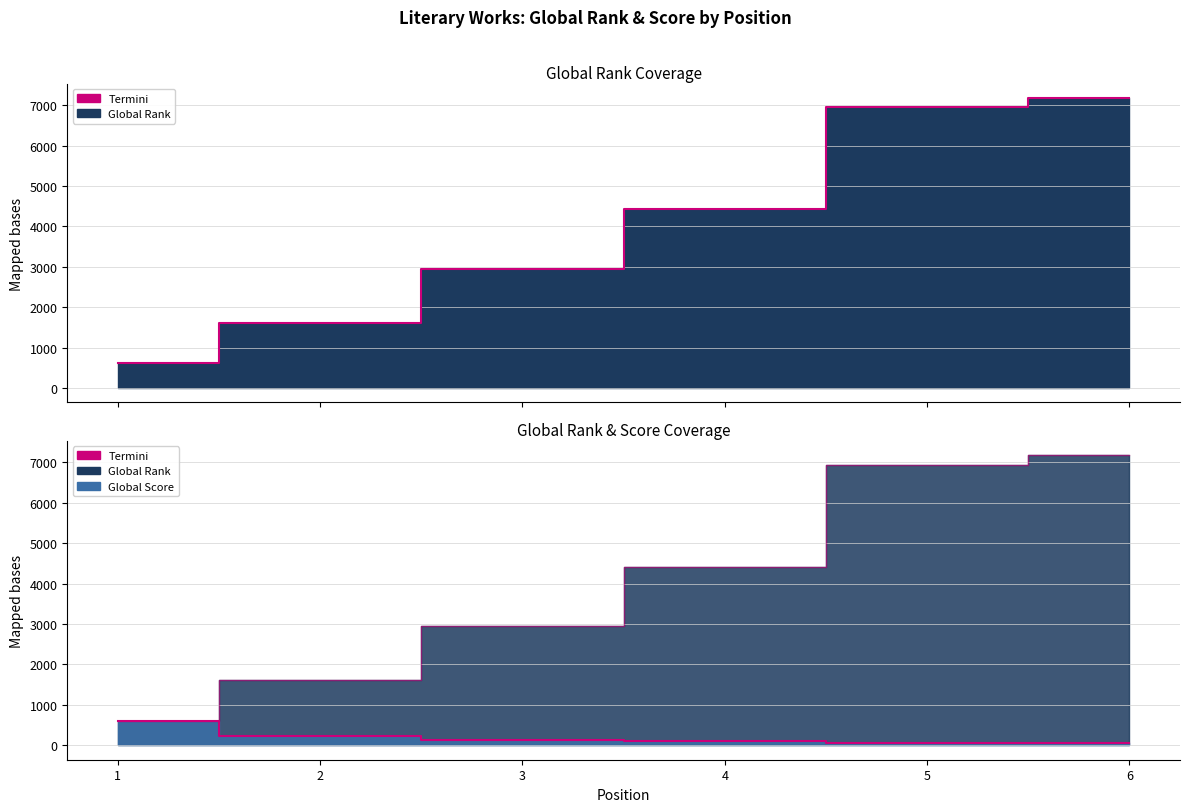

How many lines are shown in the chart?

2